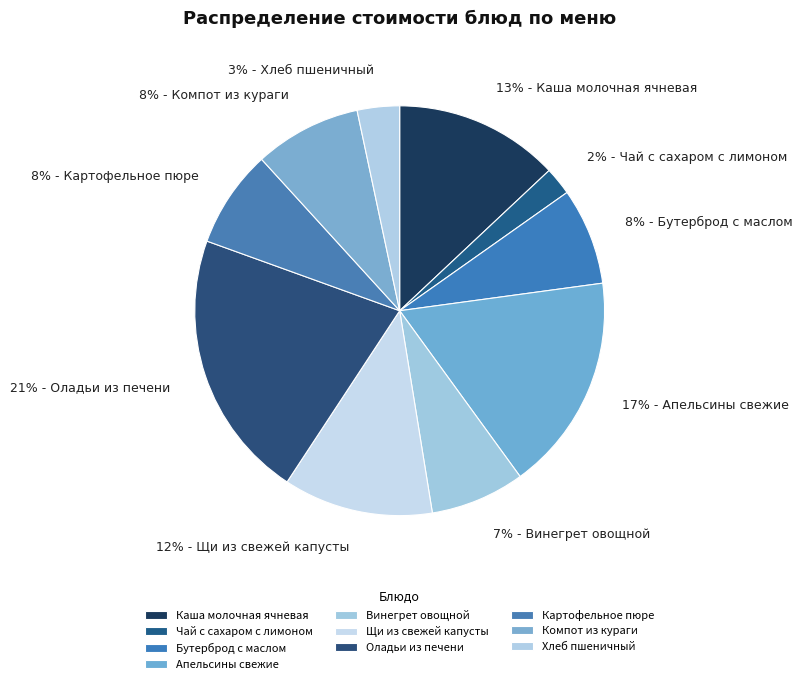

What percentage is the Картофельное пюре slice, to the nearest percent?

8%